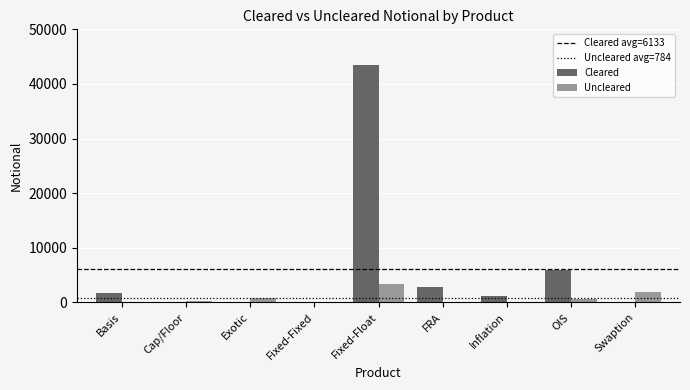

At which category is the sum across all series the highest?

Fixed-Float